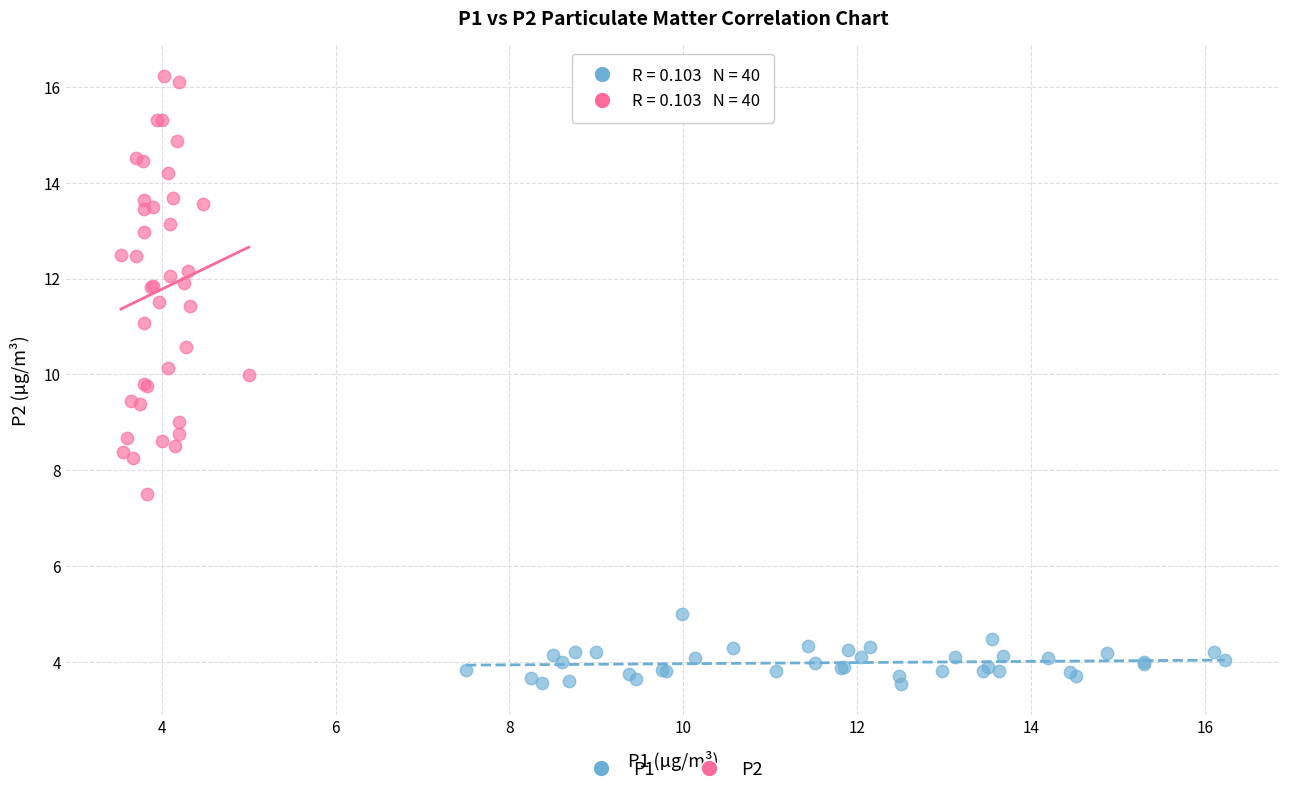

What are all the series names shown in the legend?

P1, P2